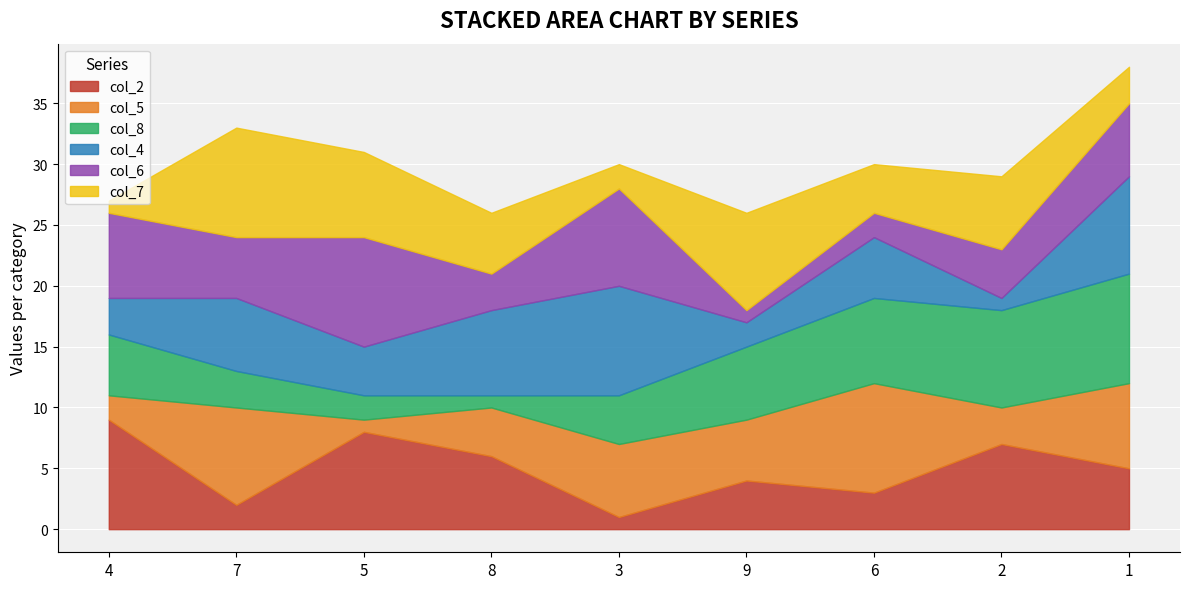

How many values in the col_4 series exceed 5?

4